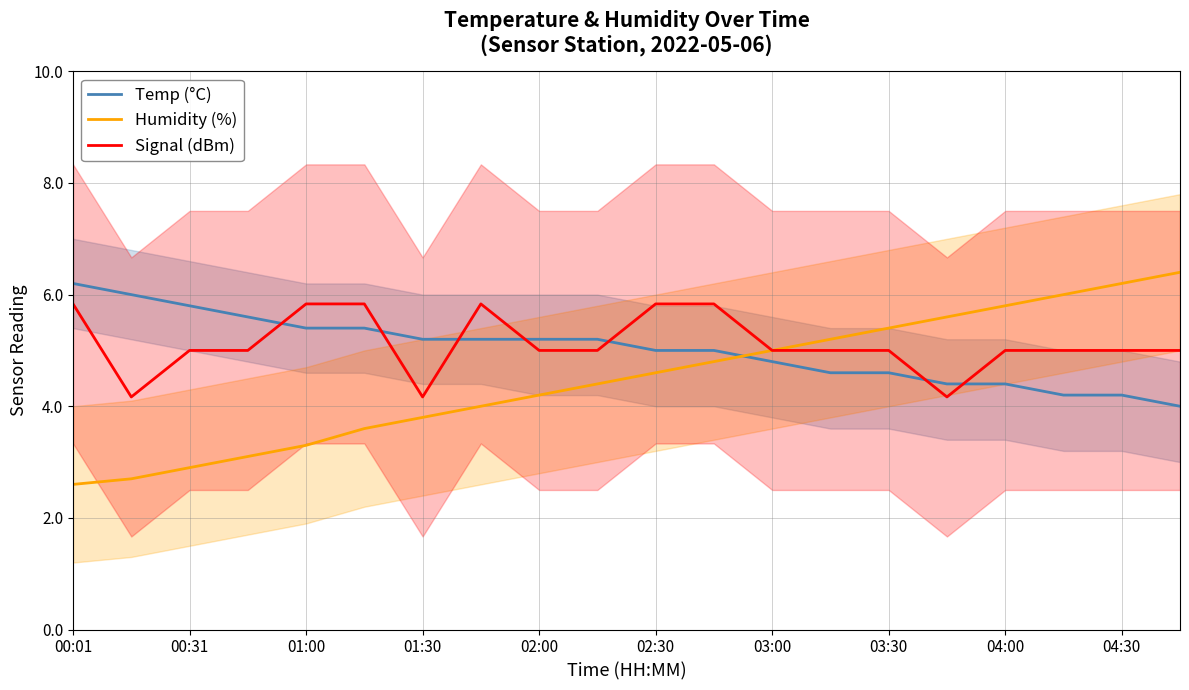

What is the highest value of the Signal (dBm) series?

5.8